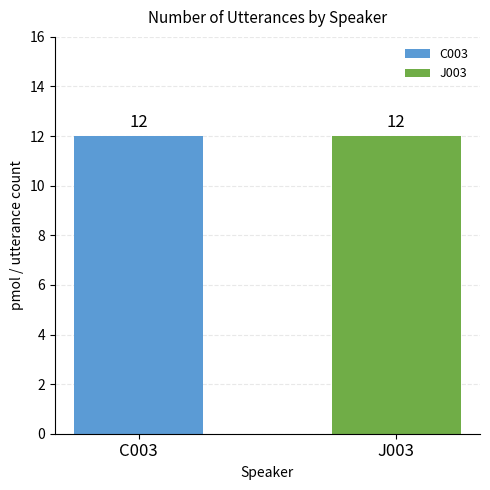

Which category has the lowest value in the J003 series?

C003